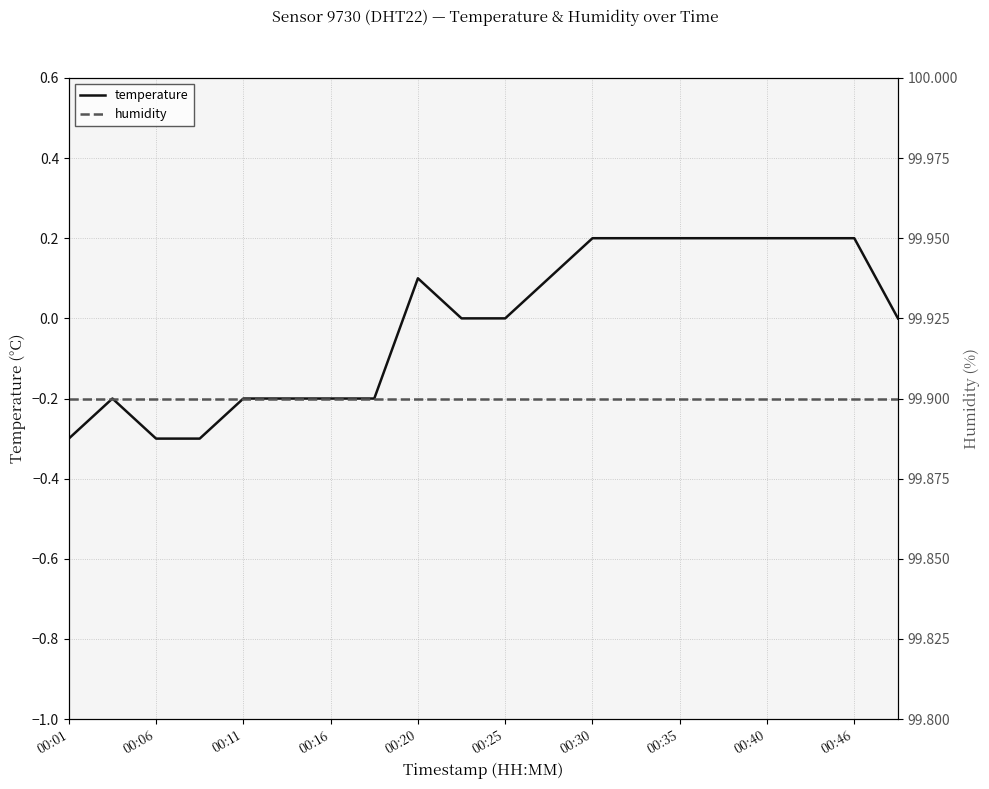

At how many categories does at least one series exceed 74?

20